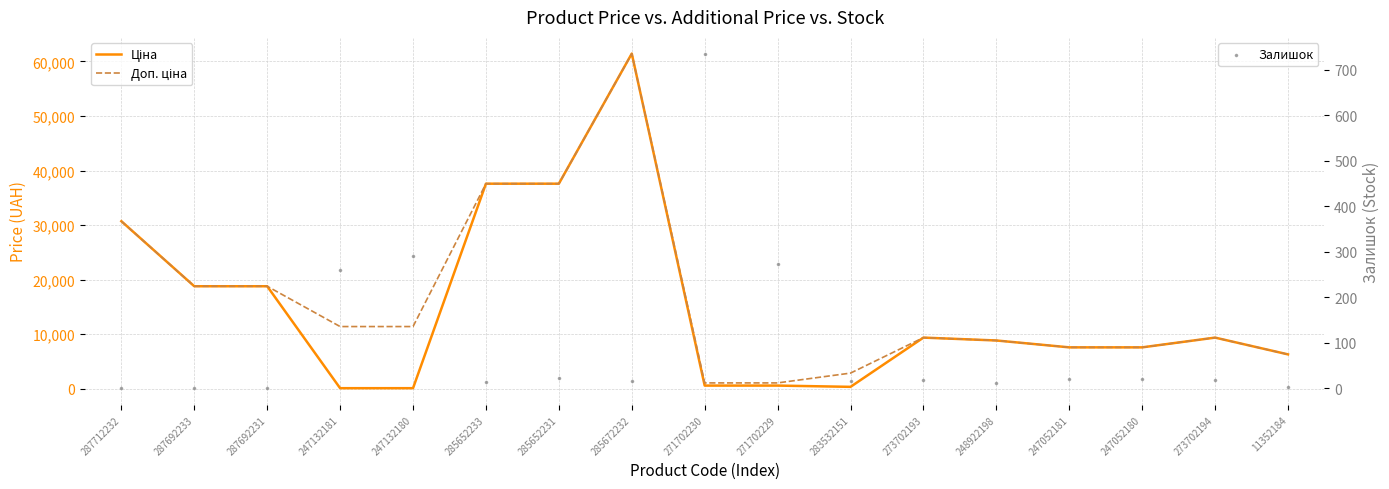

What is the total value across all series at 247052181?

15213.1